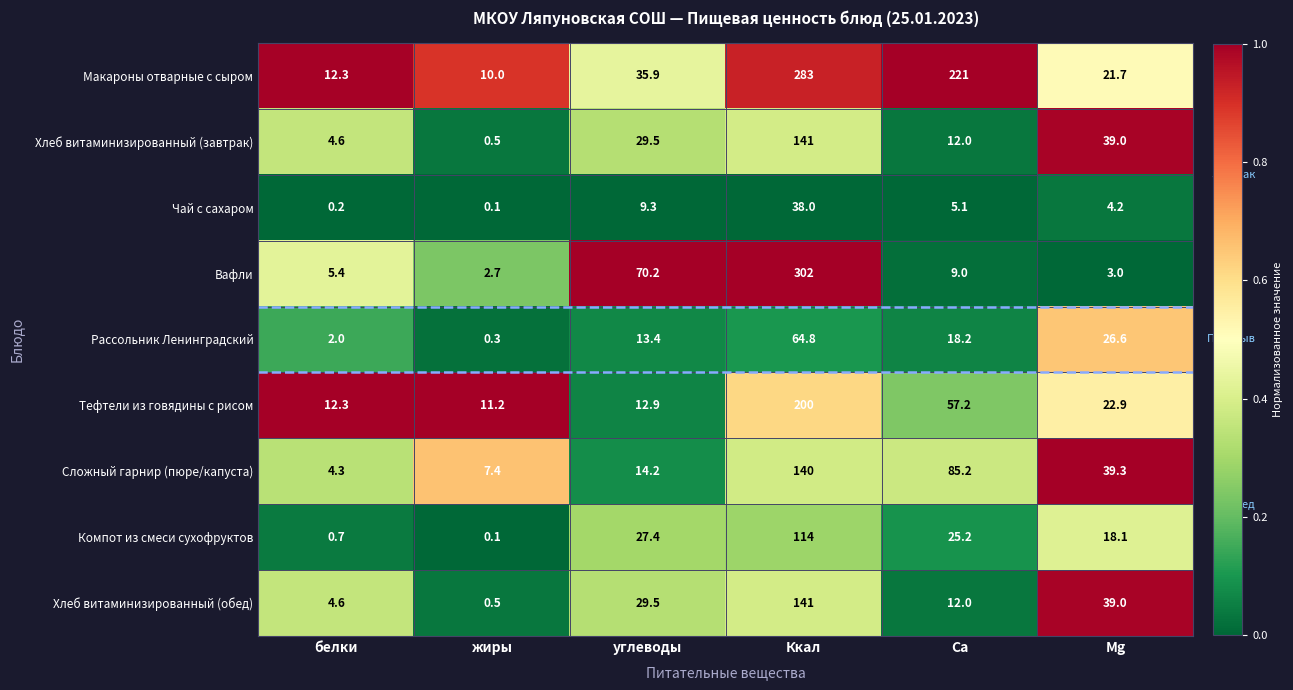

What is the maximum value shown in the chart?

302.0